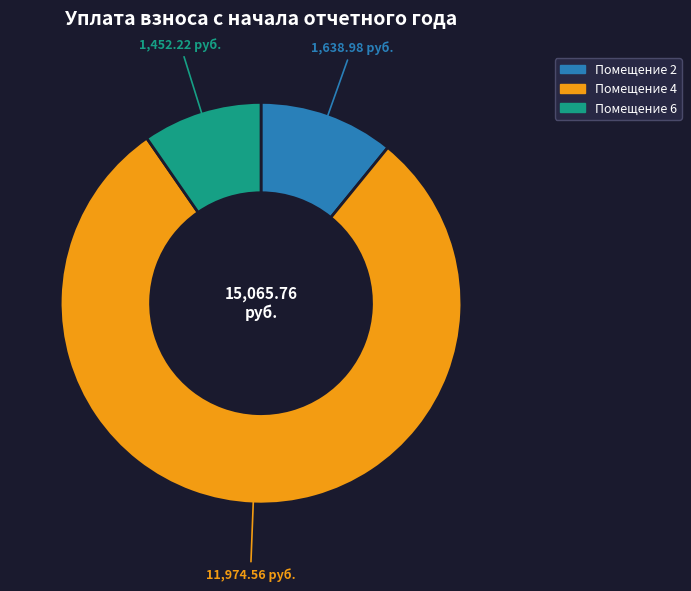

How many segments does this pie chart have?

3